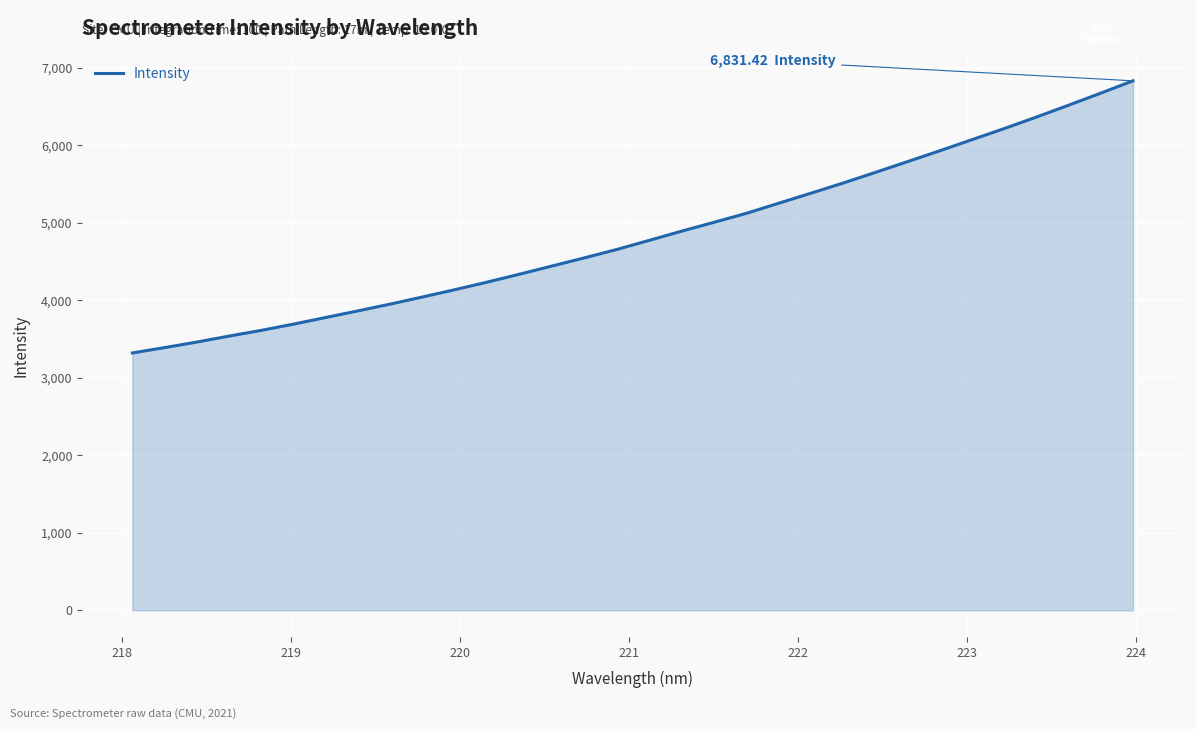

What is the difference between the maximum and minimum values?

3510.7